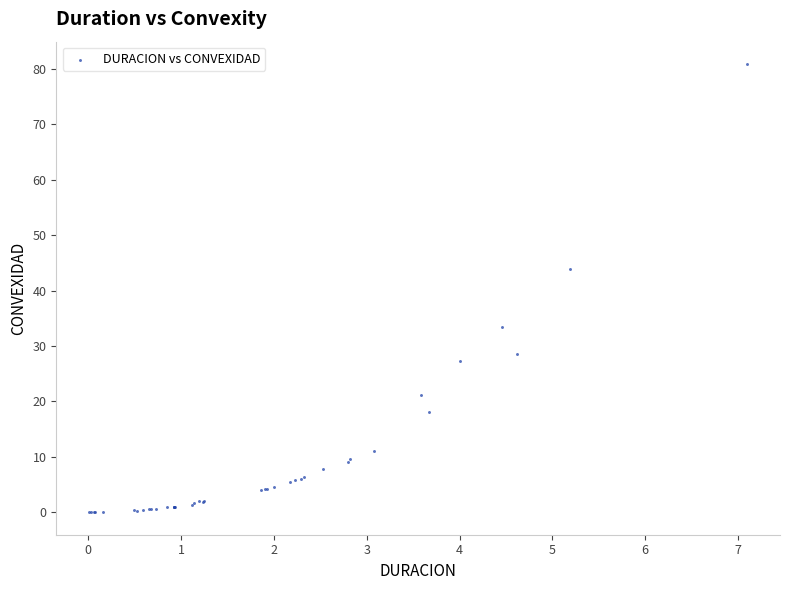

What Y value in the scatter plot is closest to 40?

44.0